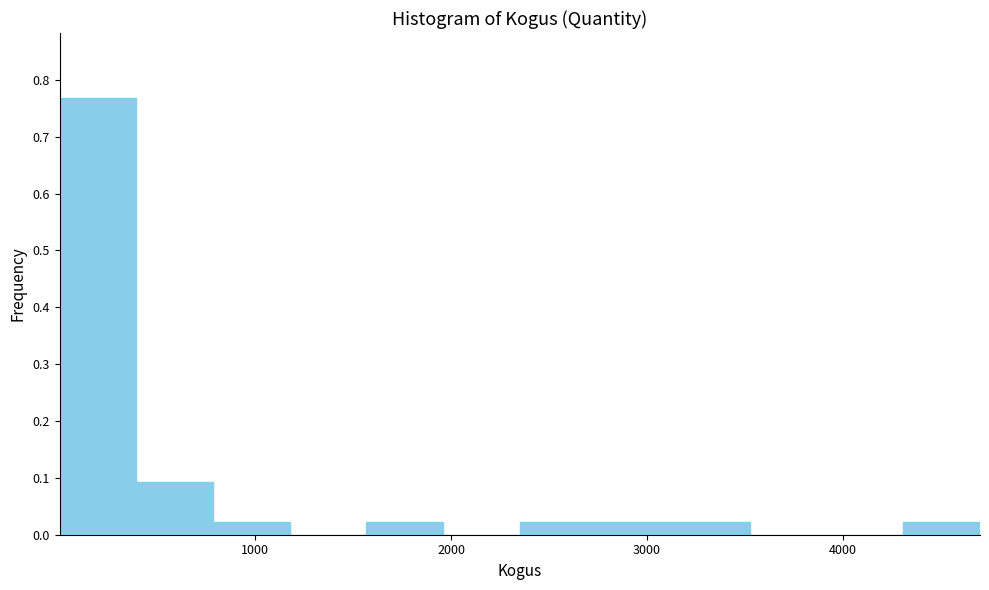

Around what value on the x-axis is the tallest bar? Give the approximate position of its centre, as read against the axis.

200